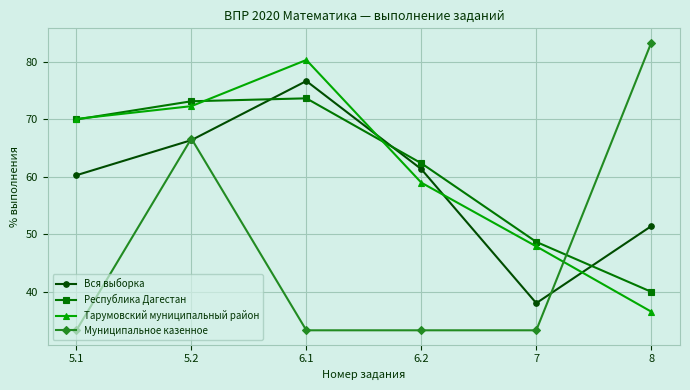

What is the highest value of the Тарумовский муниципальный район series?

80.3